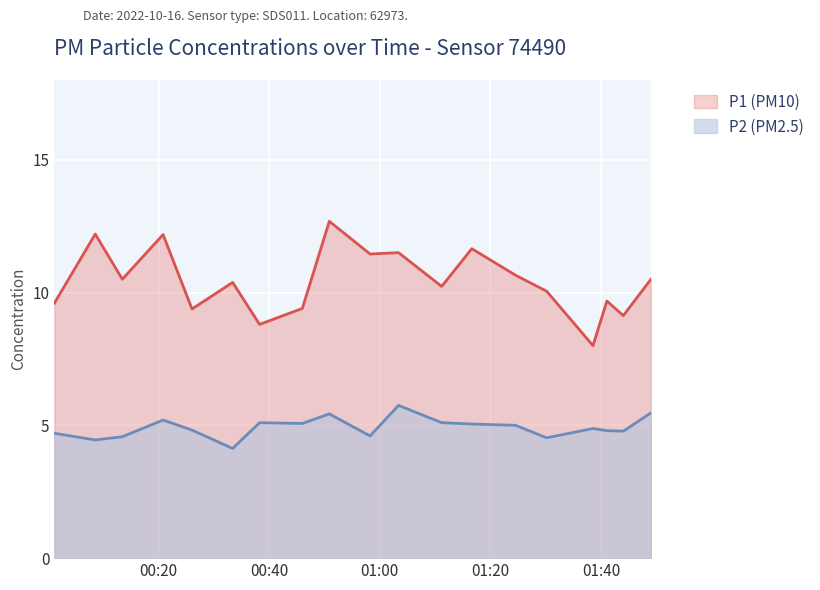

Between 2022-10-16T00:08:32 and 2022-10-16T00:33:23, which is larger?

2022-10-16T00:08:32